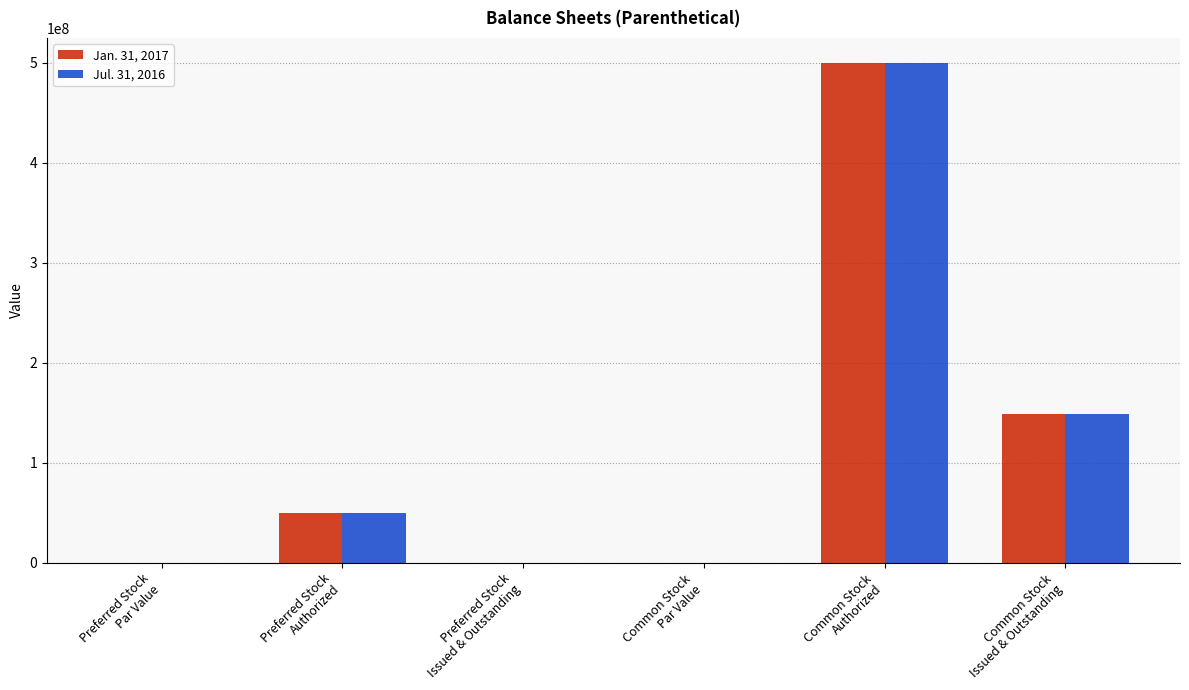

What are all the series names shown in the legend?

Jan. 31, 2017, Jul. 31, 2016